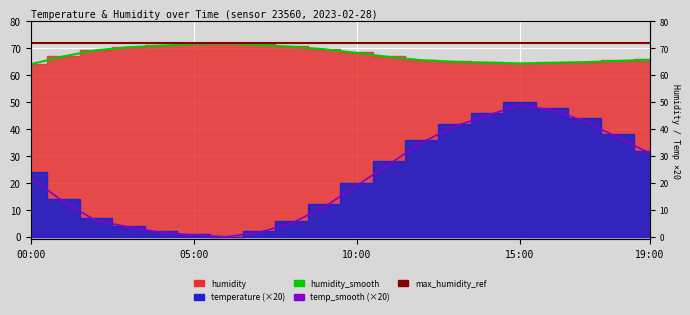

List the series in order of their peak value, lowest first.

temperature, humidity